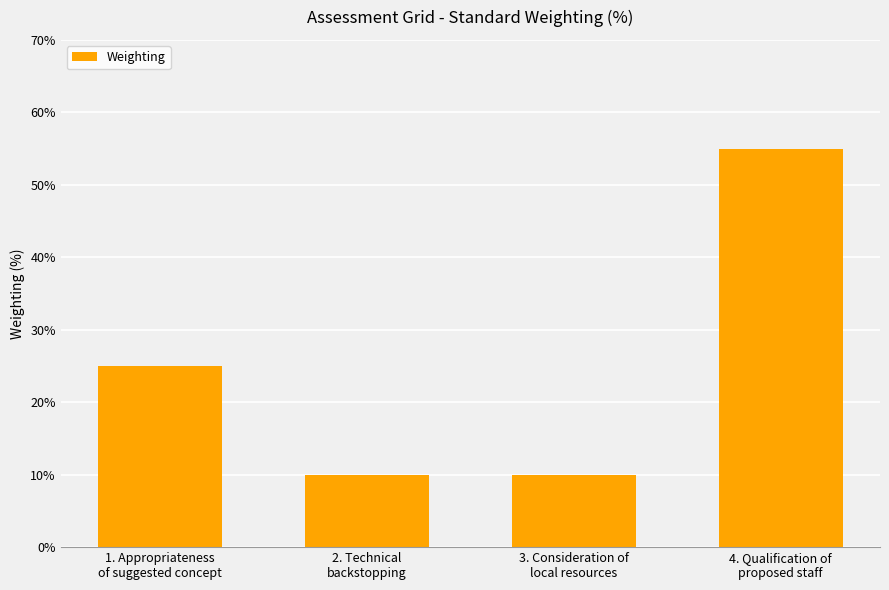

Count the values in the range 10 to 55.

4